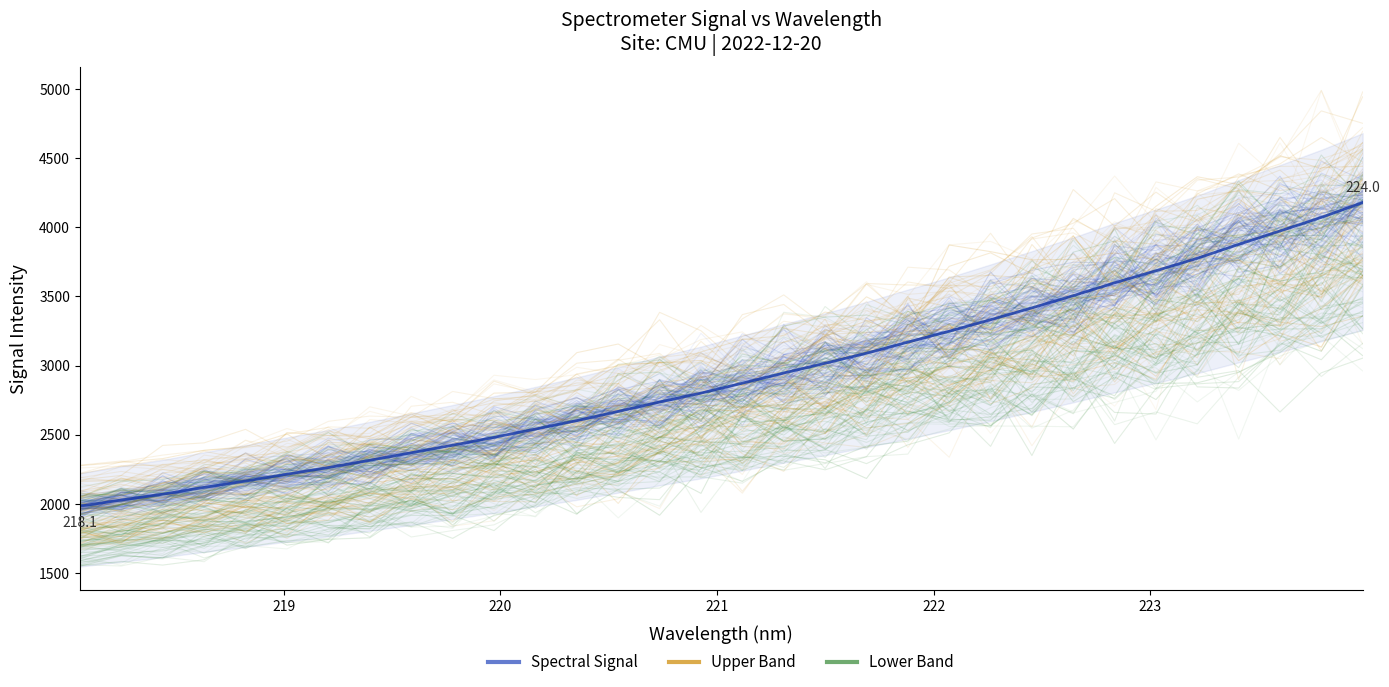

List the series in order of their peak value, highest first.

Upper Band, Spectral Signal, Lower Band